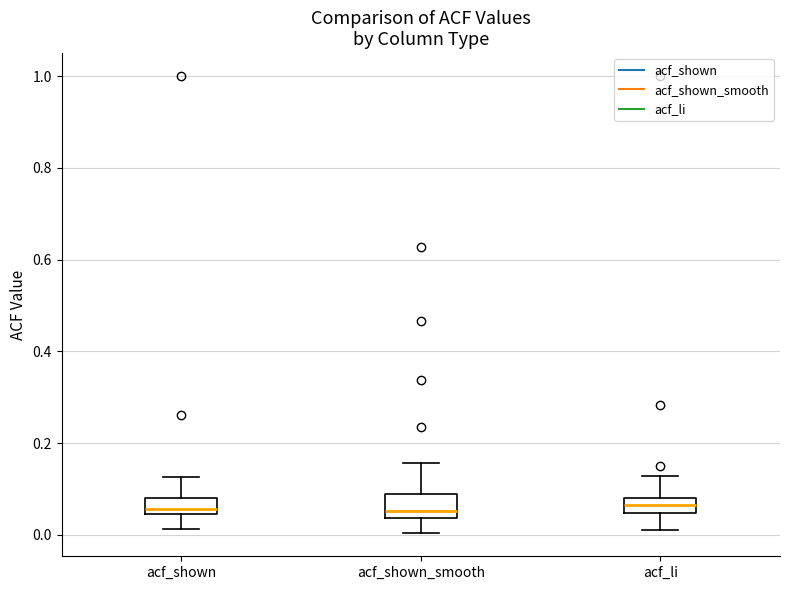

Reading left to right, read every box against the y-axis: the position of its median line, the range the box covers, and the ends of its whiskers. The values are not printed on the chart, so give them approximately, as read against the axis.

acf_shown: median 0.06, box 0.04 to 0.08, whiskers 0.02 to 0.12
acf_shown_smooth: median 0.06, box 0.04 to 0.08, whiskers 0.00 to 0.16
acf_li: median 0.06, box 0.04 to 0.08, whiskers 0.02 to 0.12